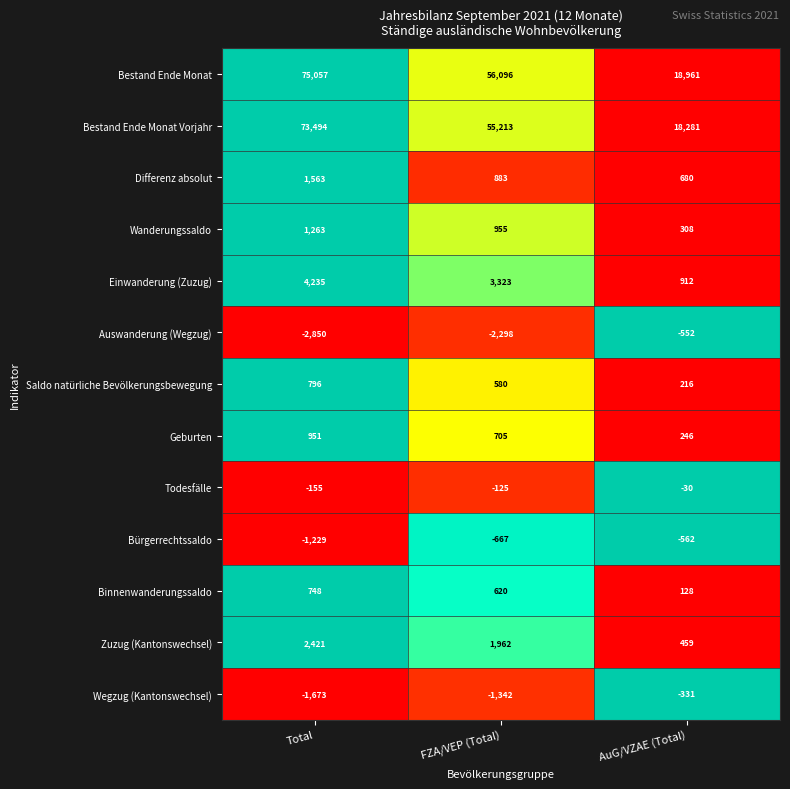

How many data points does each series have?

3